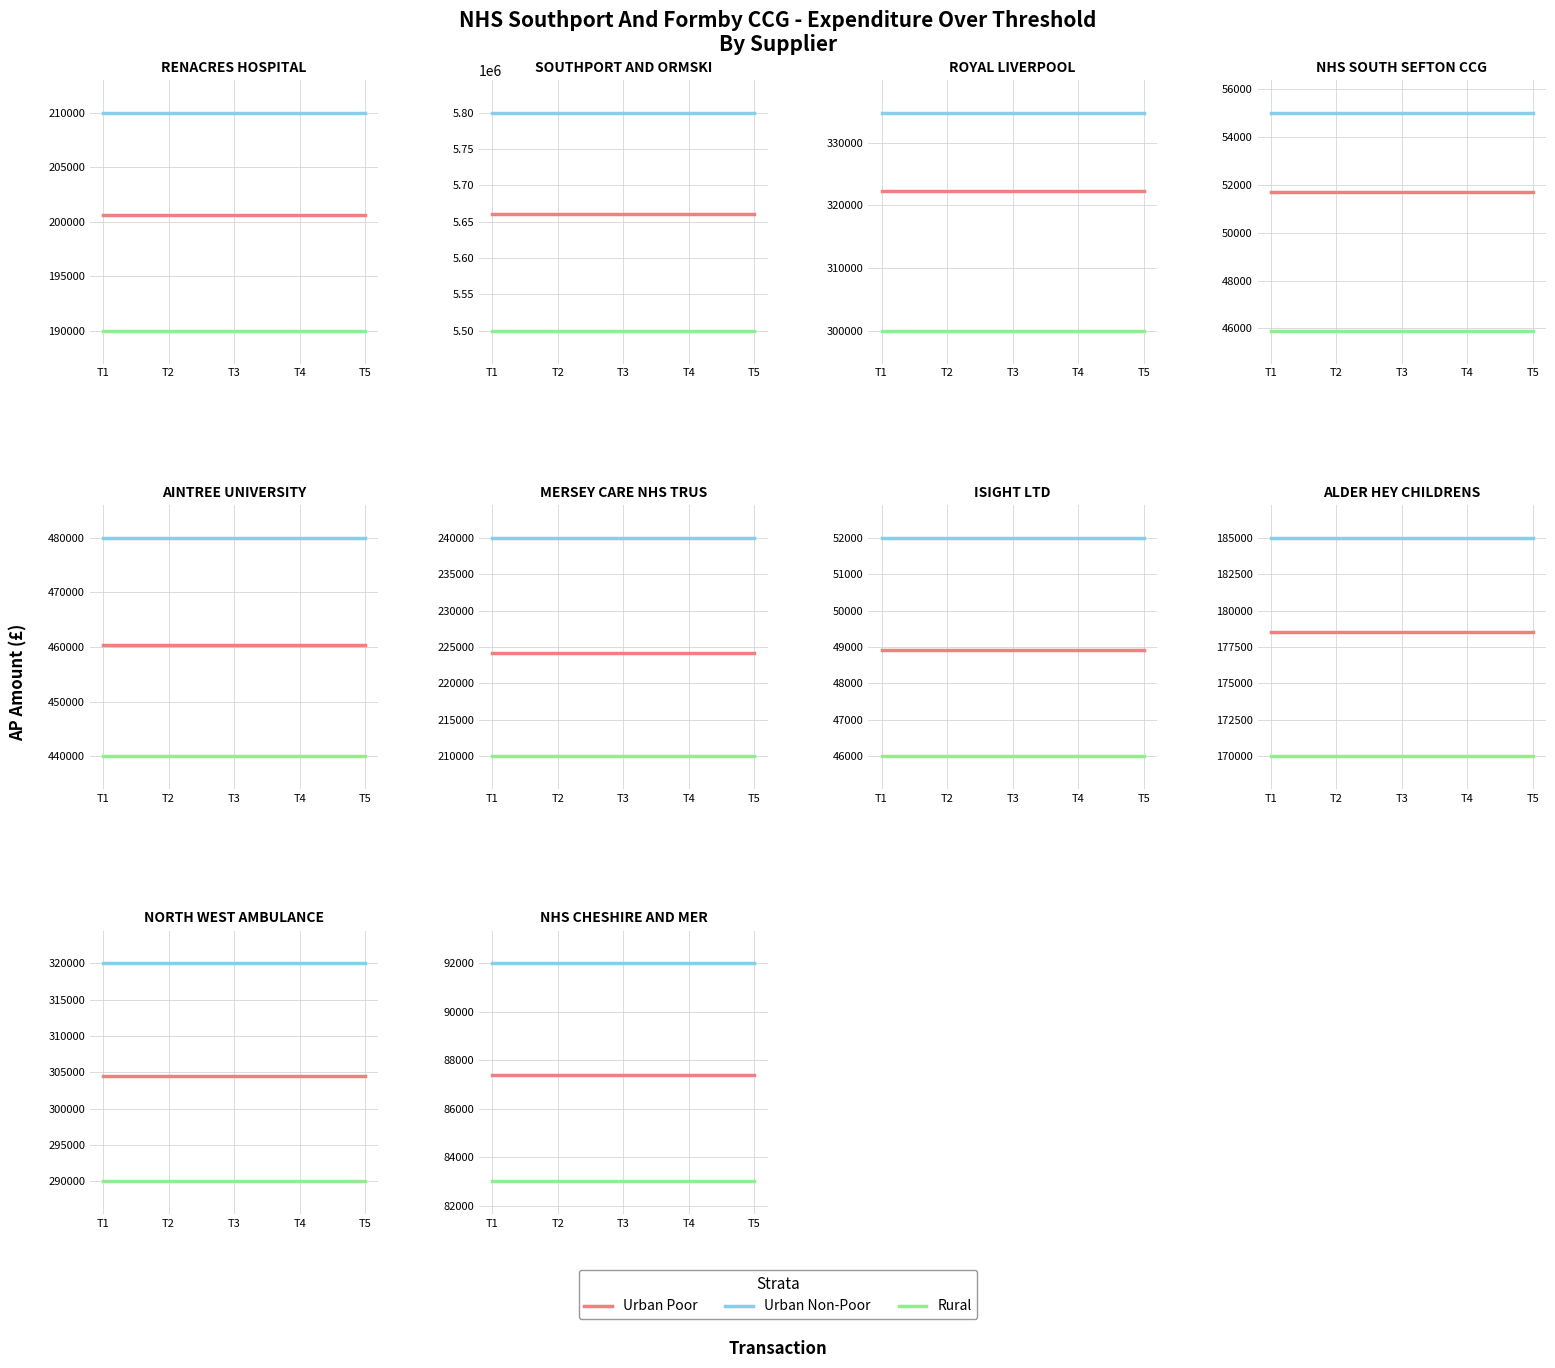

List the labels in order of Urban Non-Poor value, smallest first.

T1, T2, T3, T4, T5